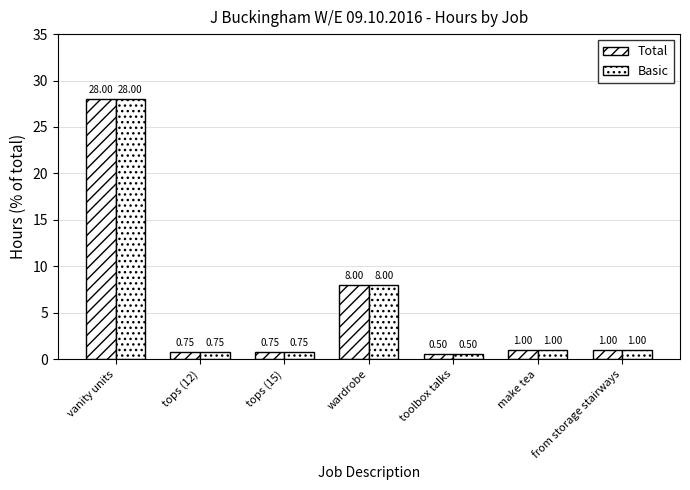

Reading left to right, what are all the values shown in this chart?

Total: vanity units=28.0	tops (12)=0.8	tops (15)=0.8	wardrobe=8.0	toolbox talks=0.5	make tea=1.0	from storage stairways=1.0
Basic: vanity units=28.0	tops (12)=0.8	tops (15)=0.8	wardrobe=8.0	toolbox talks=0.5	make tea=1.0	from storage stairways=1.0